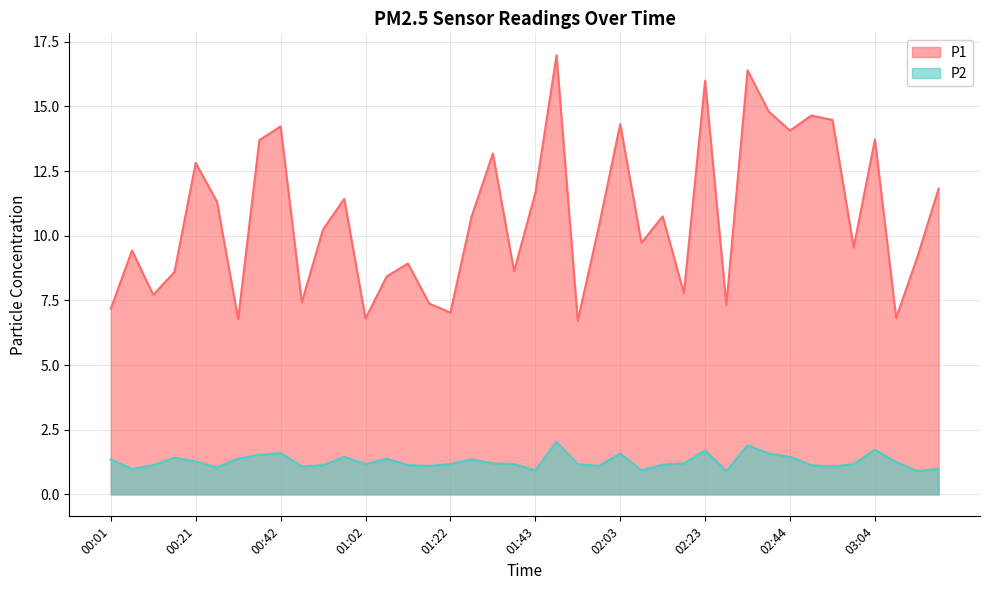

Does the chart have visible grid lines?

Yes